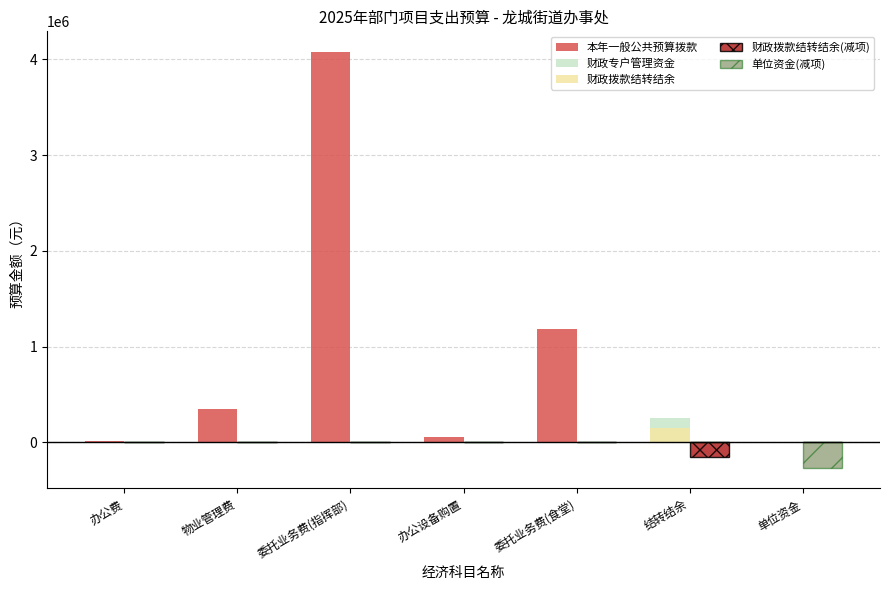

At which category is the sum across all series the highest?

委托业务费(指挥部)